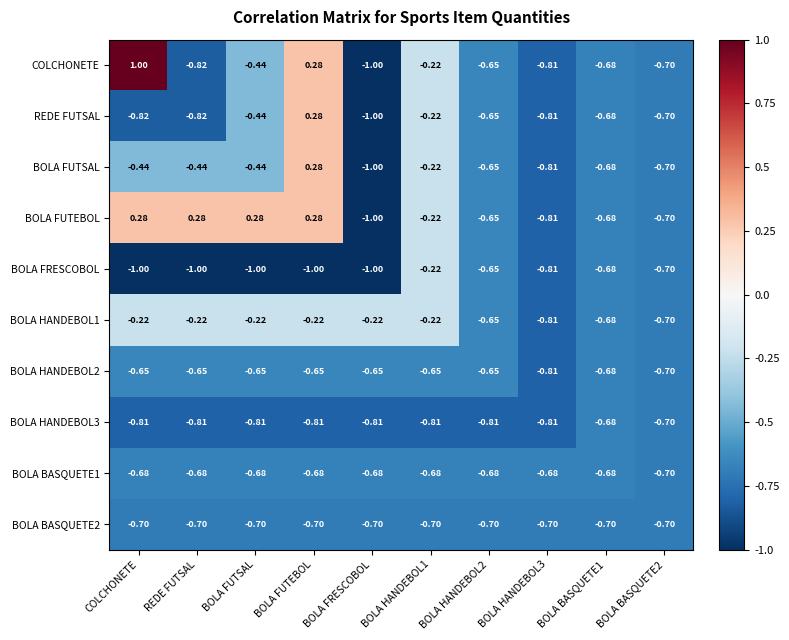

Where does the BOLA FUTEBOL series first go above 0?

COLCHONETE